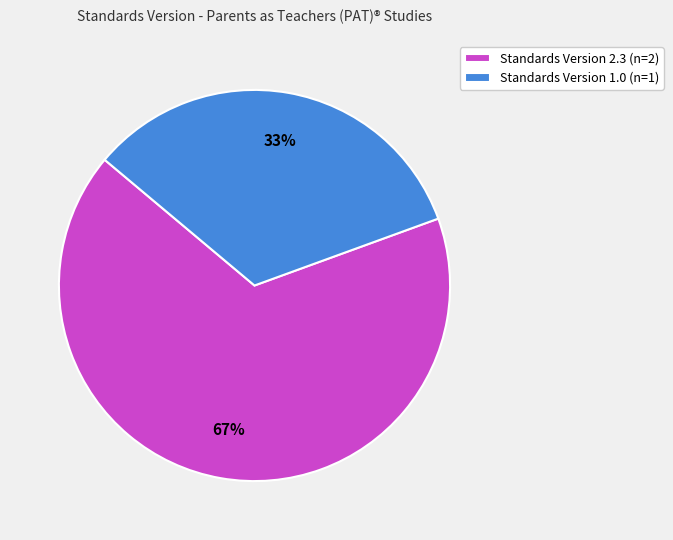

How many slices are in this pie chart?

2